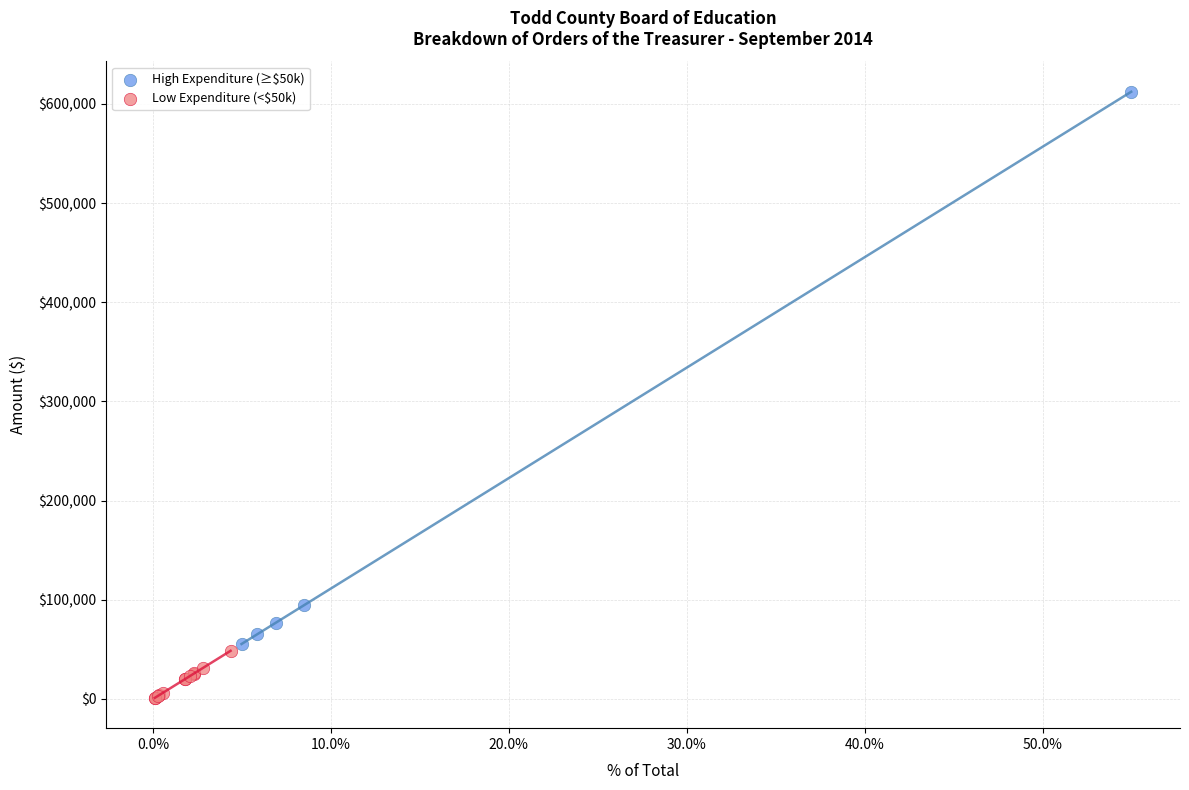

Which series contains the highest Y value?

High Expenditure (≥$50k)